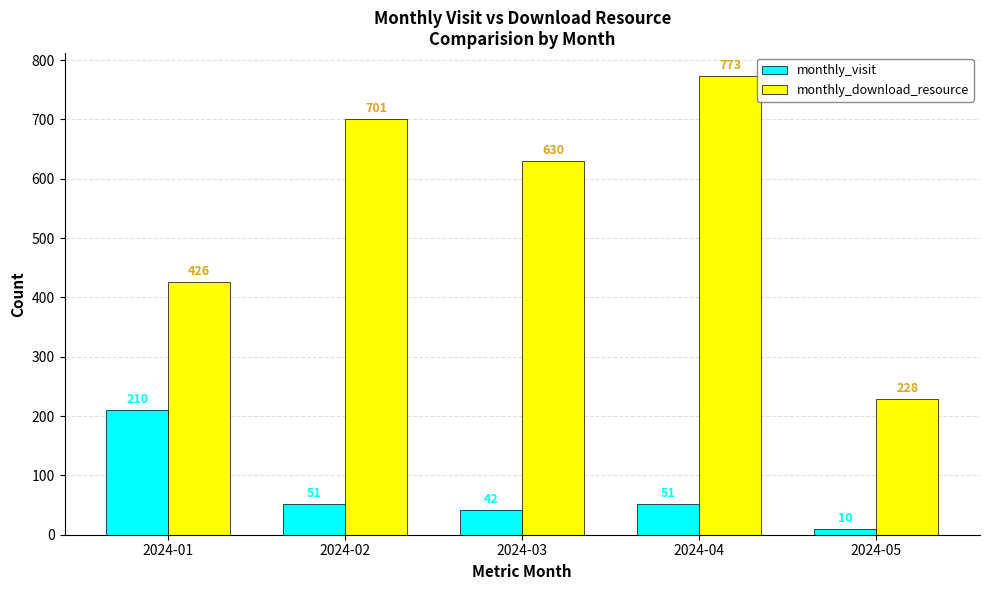

What is the minimum value for monthly_download_resource?

228